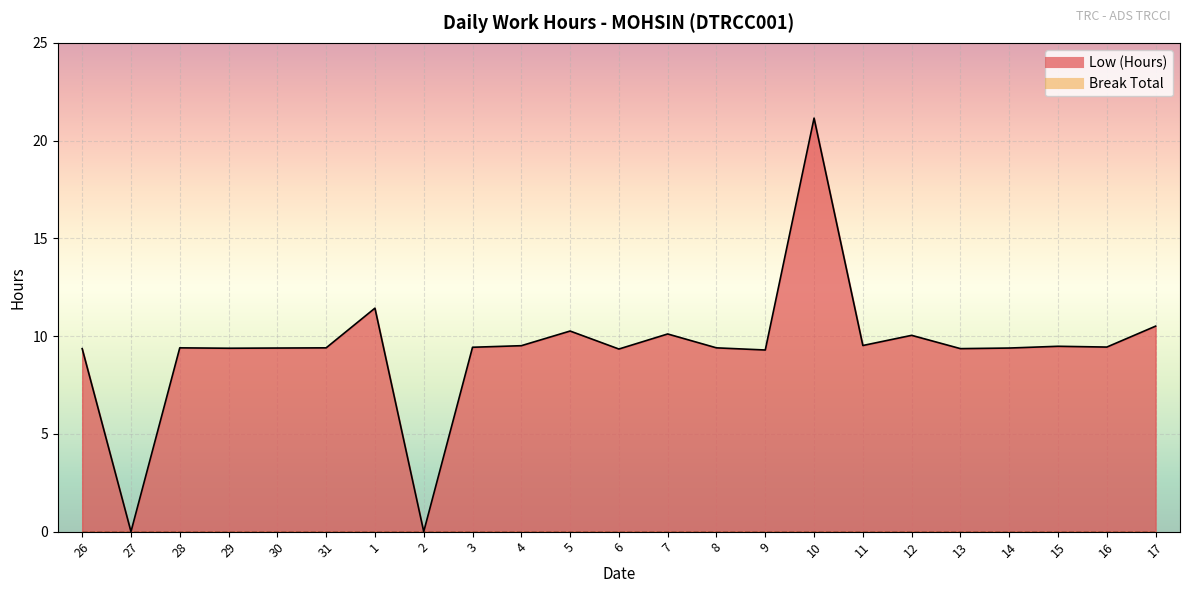

What is the greatest value displayed?

21.1